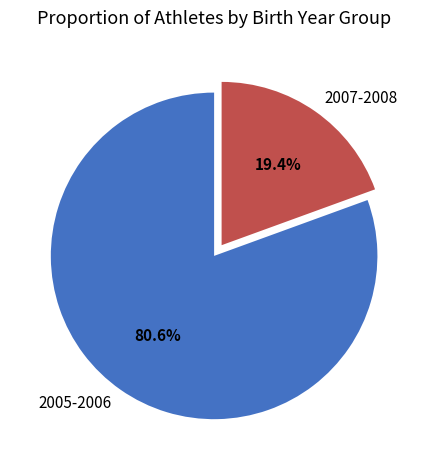

To the nearest percent, what portion does 2005-2006 represent?

81%